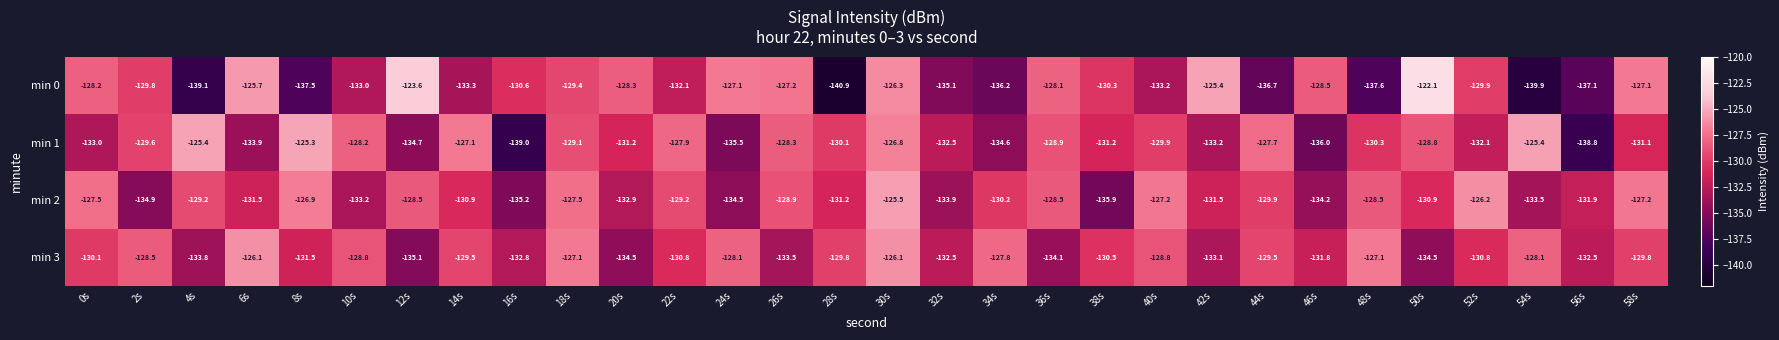

At which label is min 3 closest to -130?

0s